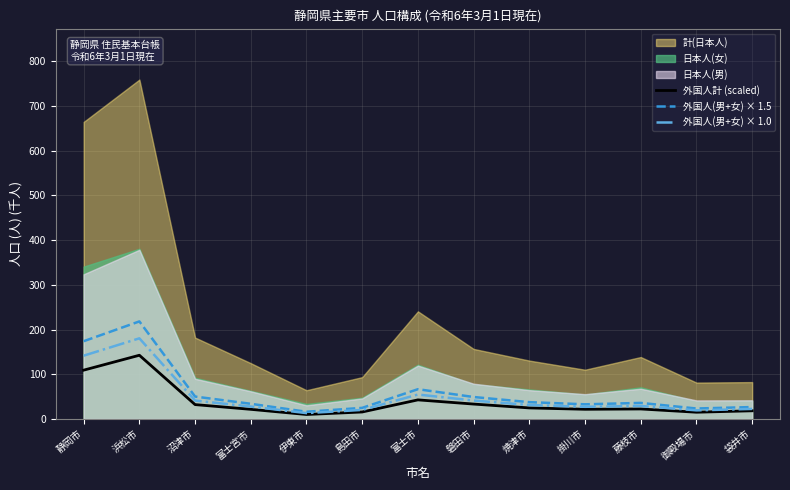

Is the value of 外国人計 (scaled) at 藤枝市 greater than the value of 外国人(男+女) × 1.0 at 沼津市?

No